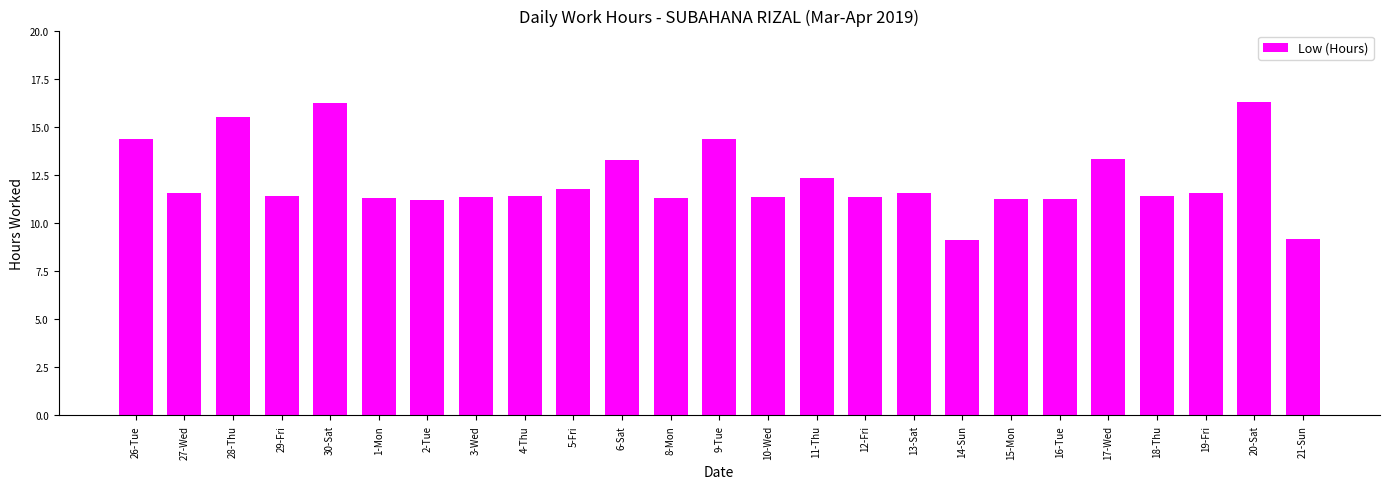

What is the smallest value displayed?

9.1